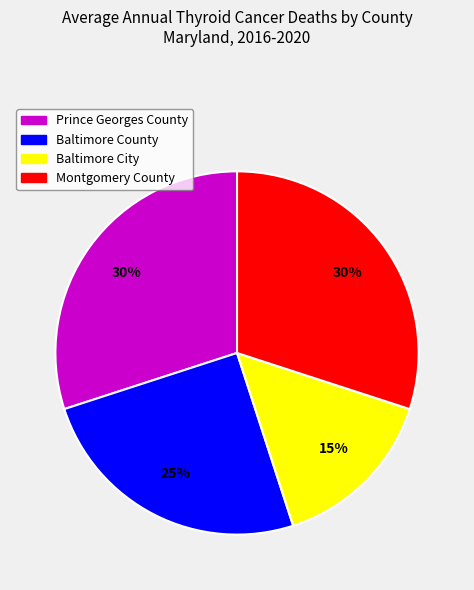

Is Baltimore County the majority of the pie?

No